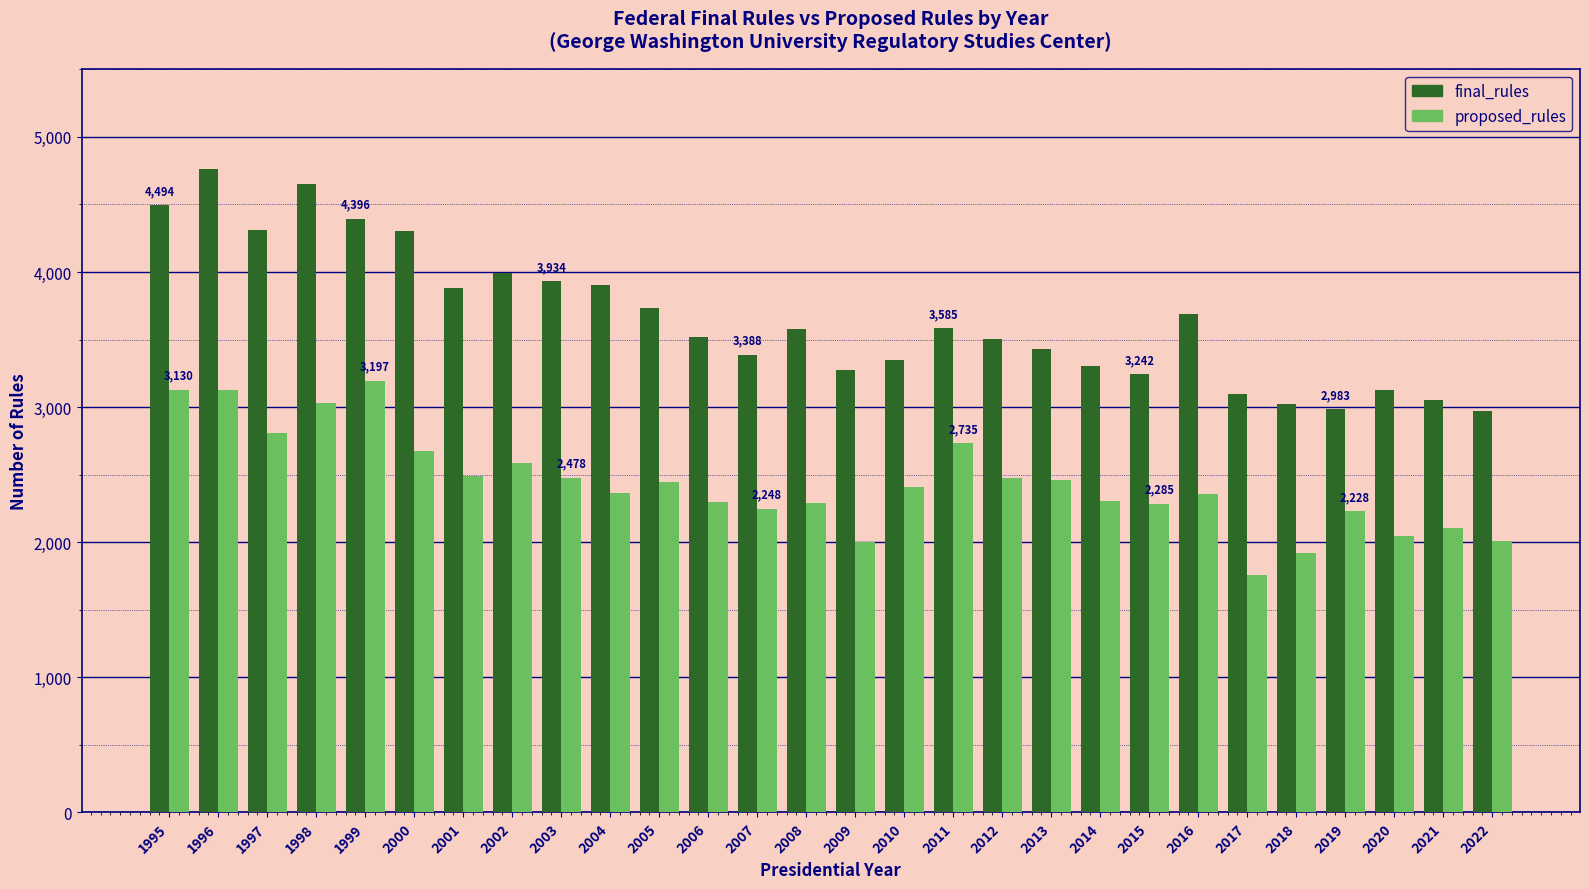

Is the value of proposed_rules at 2003 greater than the value of final_rules at 2010?

No